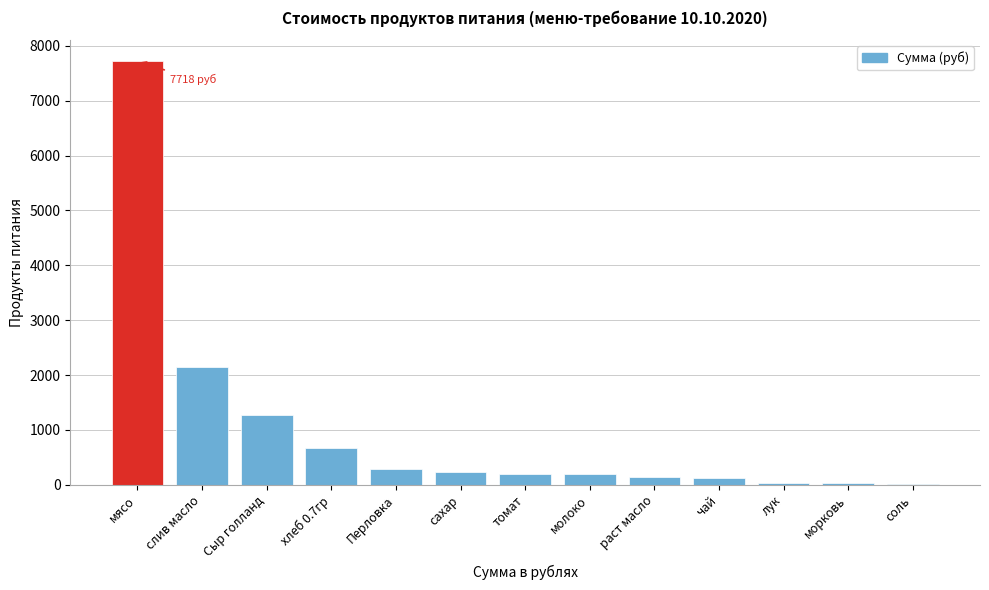

The value at Перловка is 294.0. True or false?

True